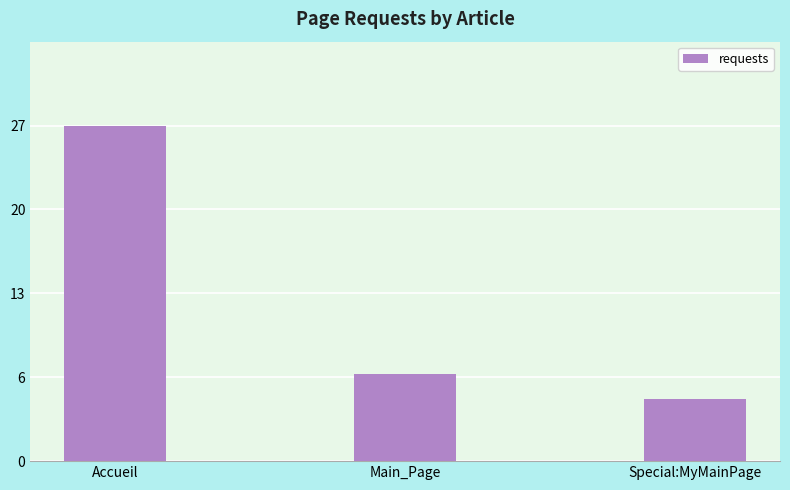

What is the maximum value shown in the chart?

27